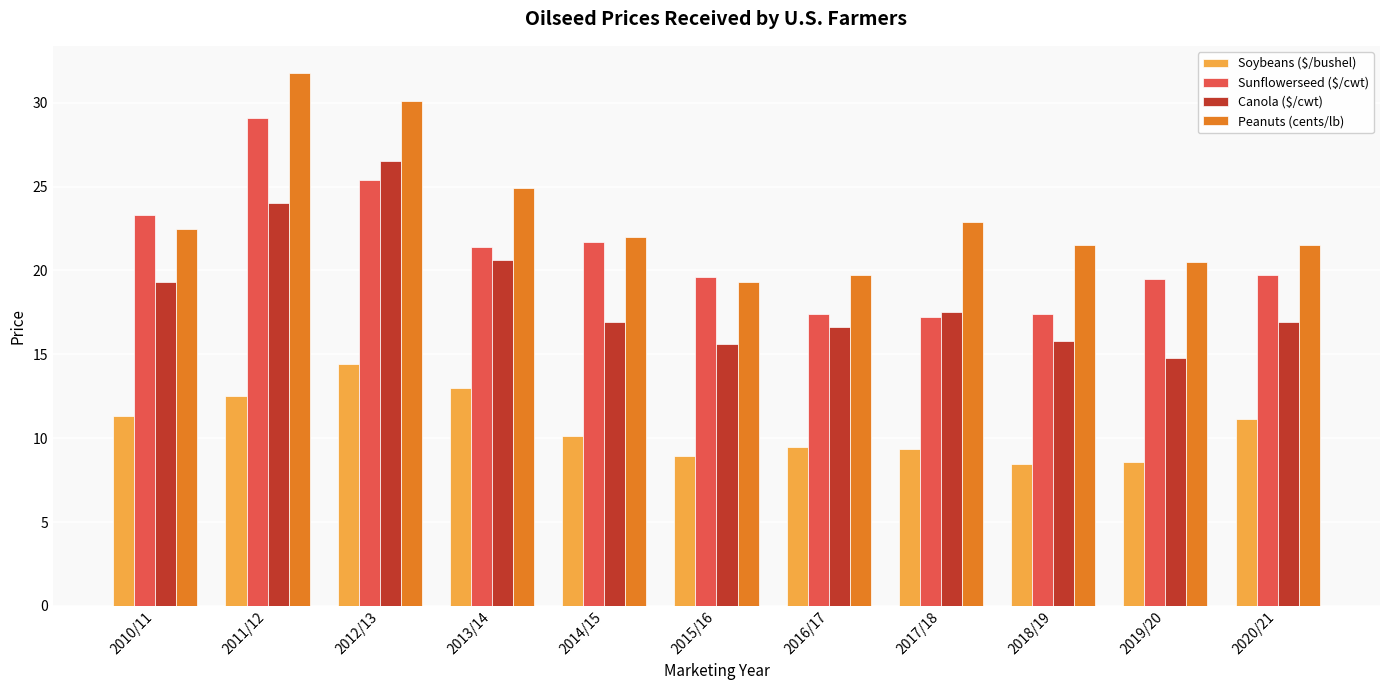

Read the Canola ($/cwt) value at 2020/21.

16.9